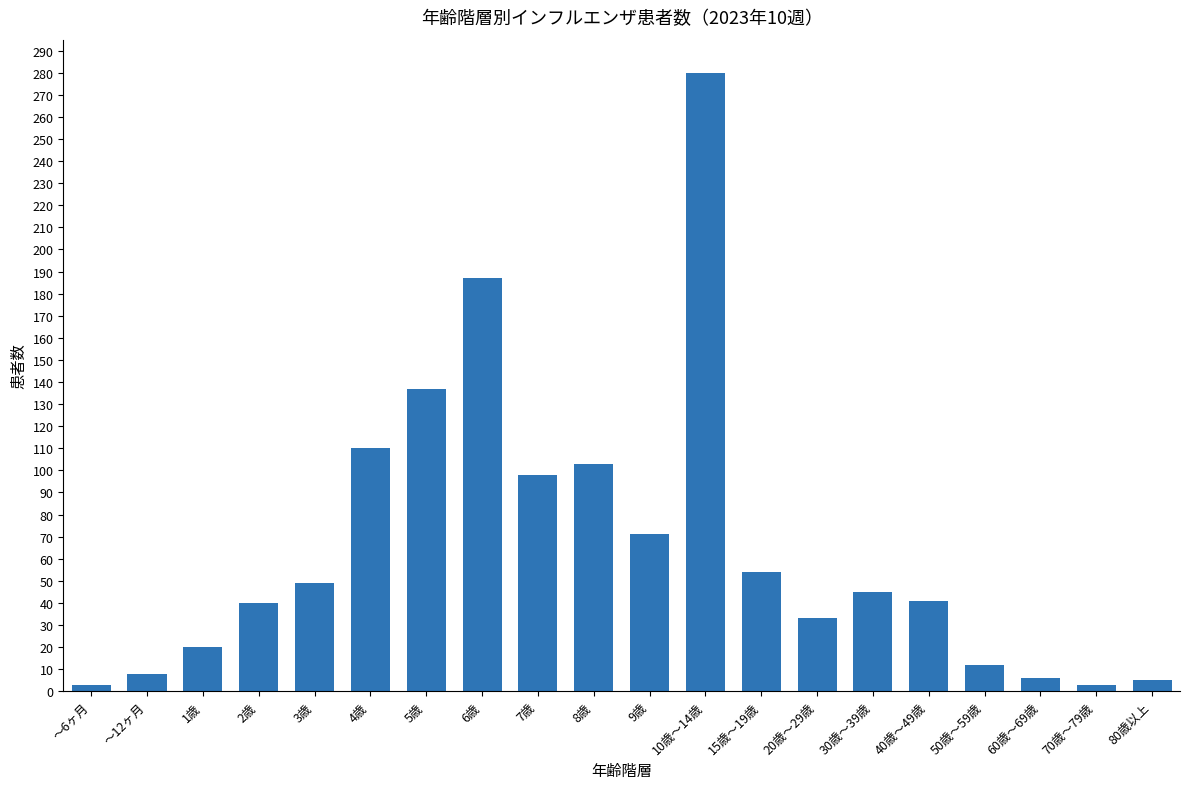

What is the difference between the maximum and minimum values?

277